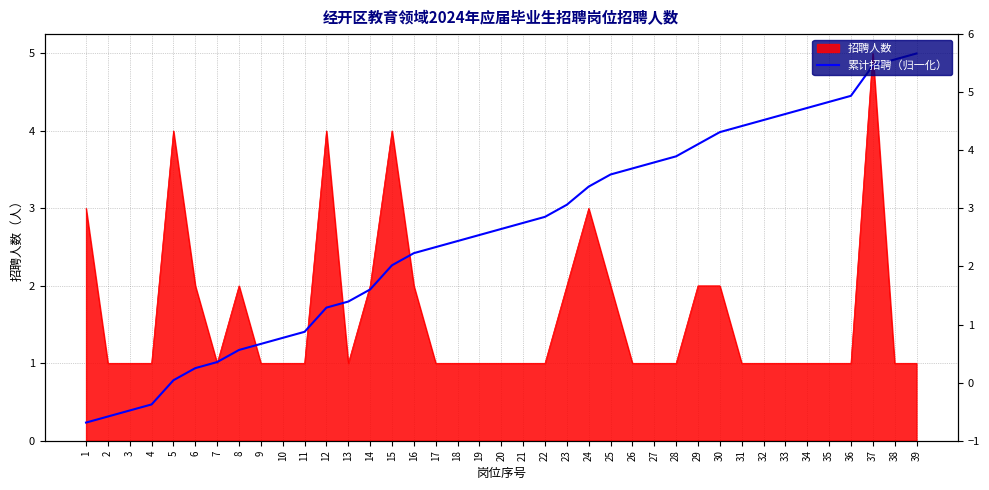

What is the minimum value shown in the chart?

0.2